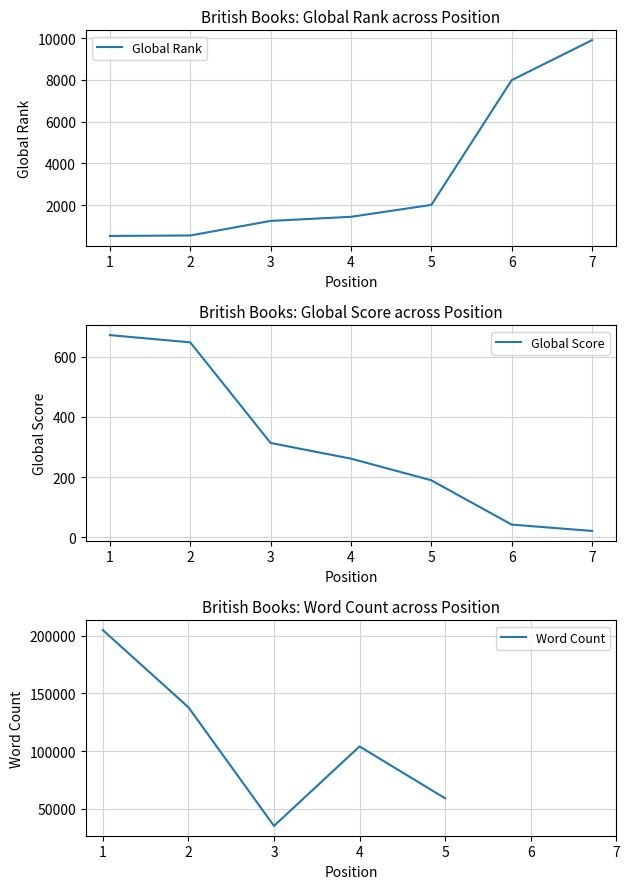

How many values in the Global Rank series exceed 1437?

3